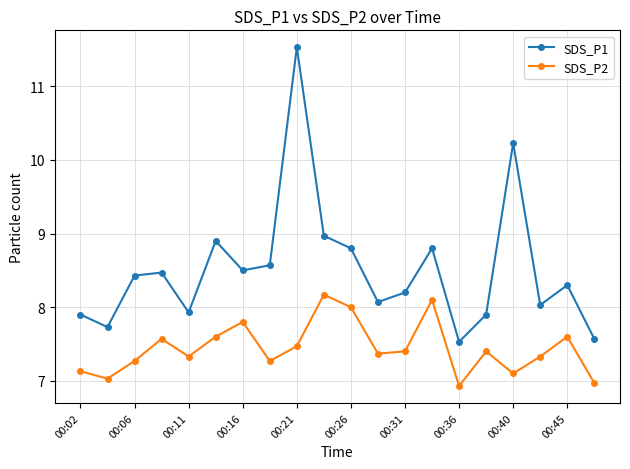

Reading left to right, extract all data points from this chart.

SDS_P1: 7.9	7.7	8.4	8.5	7.9	8.9	8.5	8.6	11.5	9.0	8.8	8.1	8.2	8.8	7.5	7.9	10.2	8.0	8.3	7.6
SDS_P2: 7.1	7.0	7.3	7.6	7.3	7.6	7.8	7.3	7.5	8.2	8.0	7.4	7.4	8.1	6.9	7.4	7.1	7.3	7.6	7.0